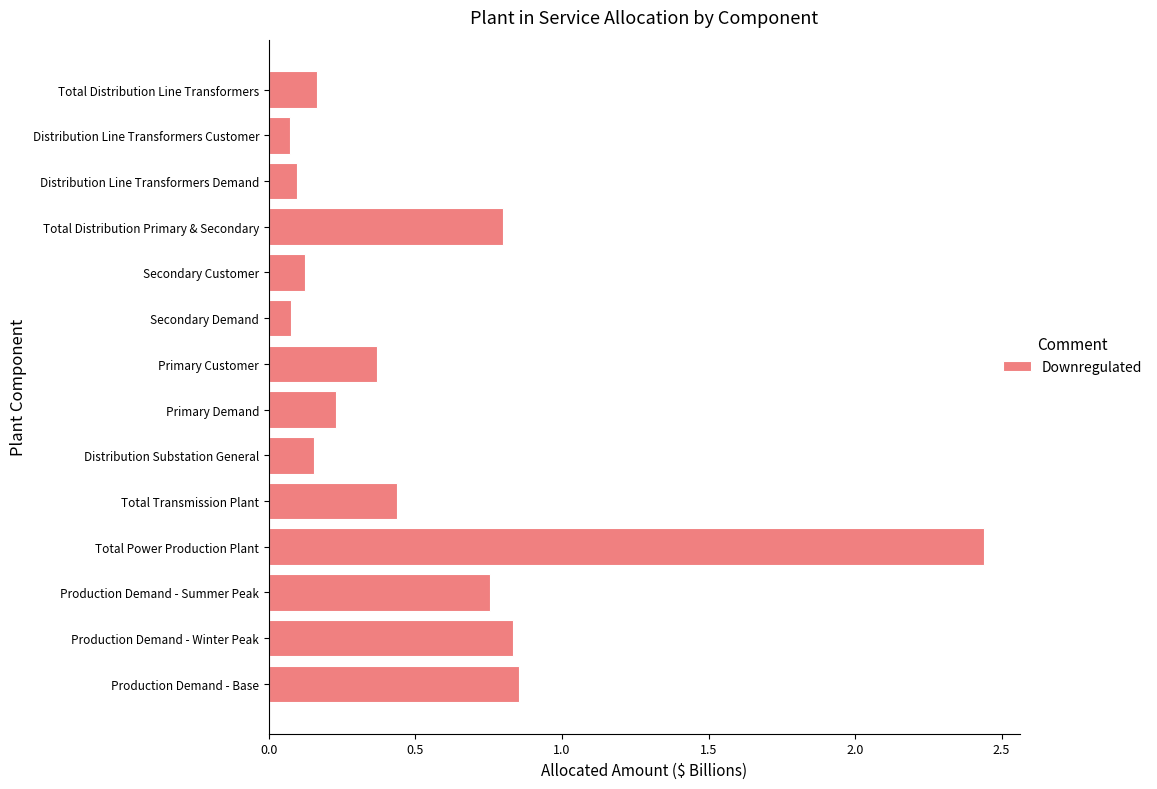

Which category has the highest value across all series?

Total Power Production Plant